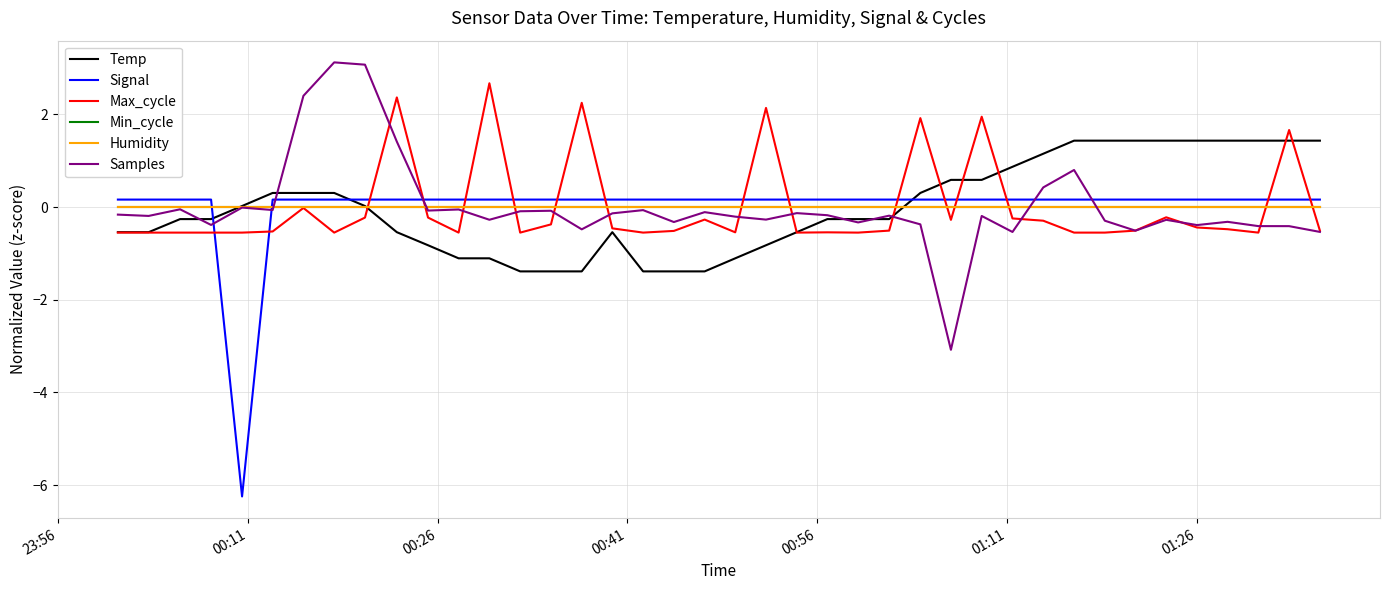

Is this an area chart (filled region under the line)?

No